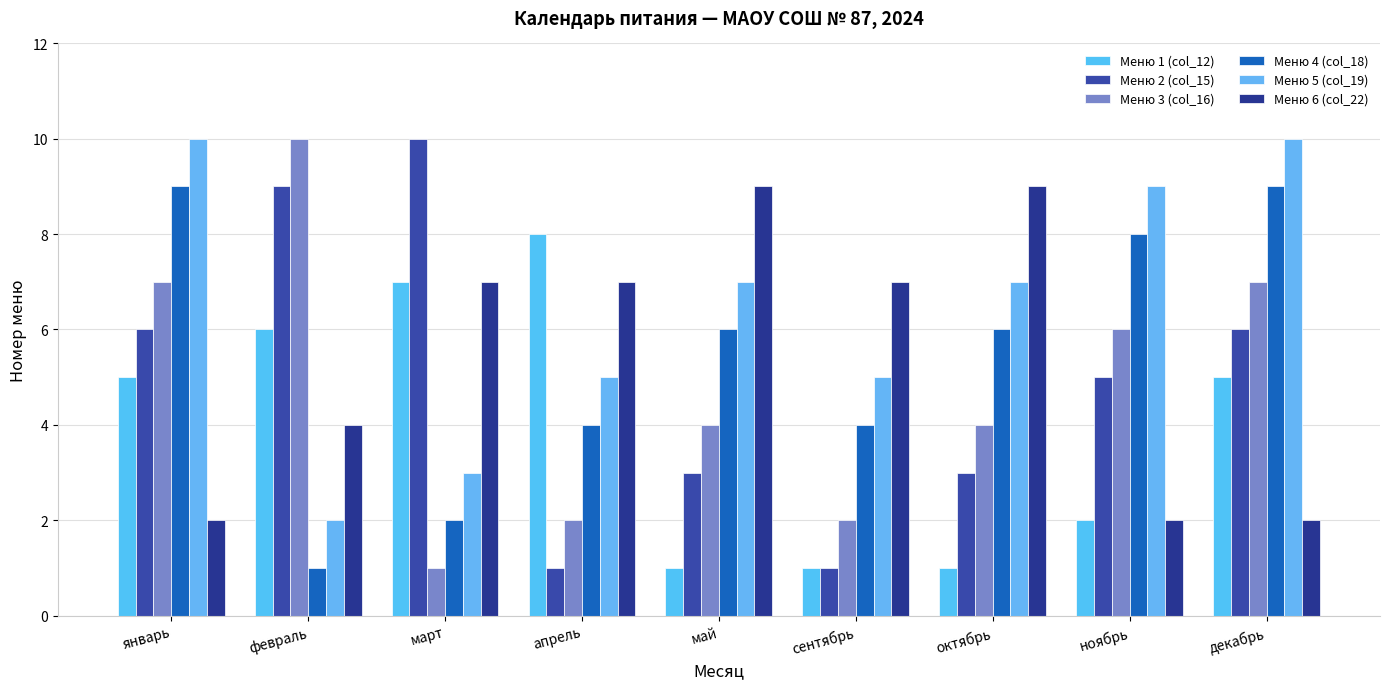

Does the chart contain stacked bars?

No